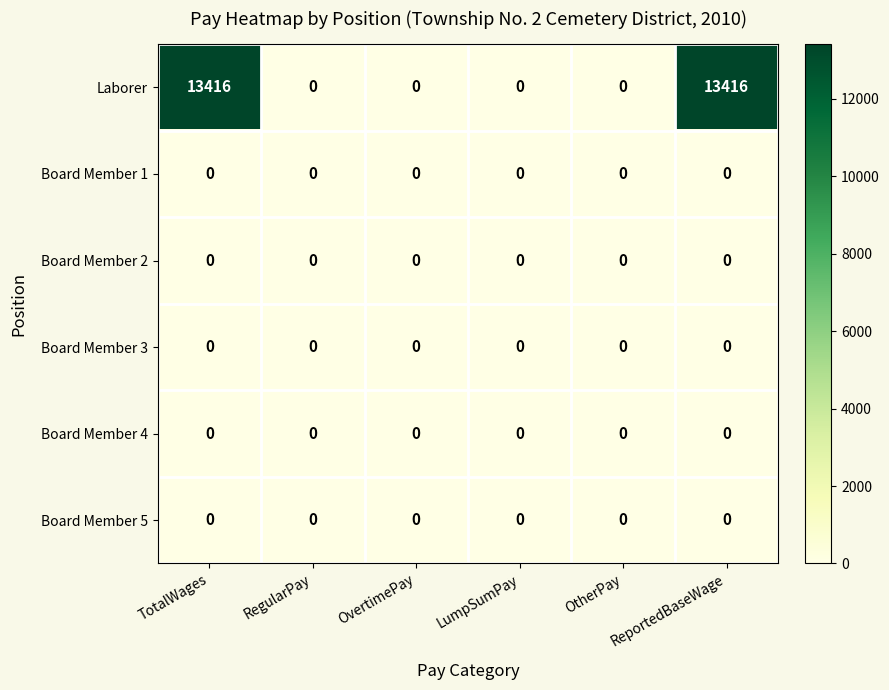

What is the average value of the Laborer series?

4472